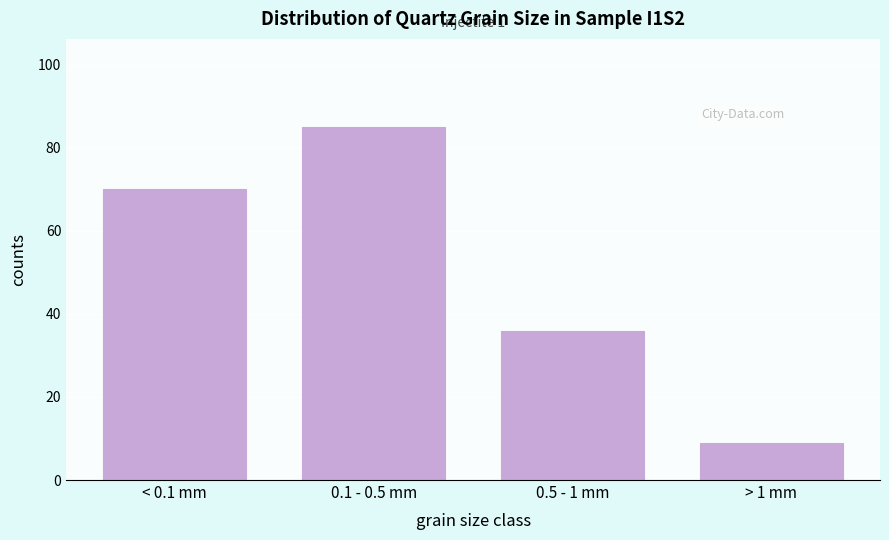

Reading left to right, extract all data points from this chart.

< 0.1 mm=70	0.1 - 0.5 mm=85	0.5 - 1 mm=36	> 1 mm=9